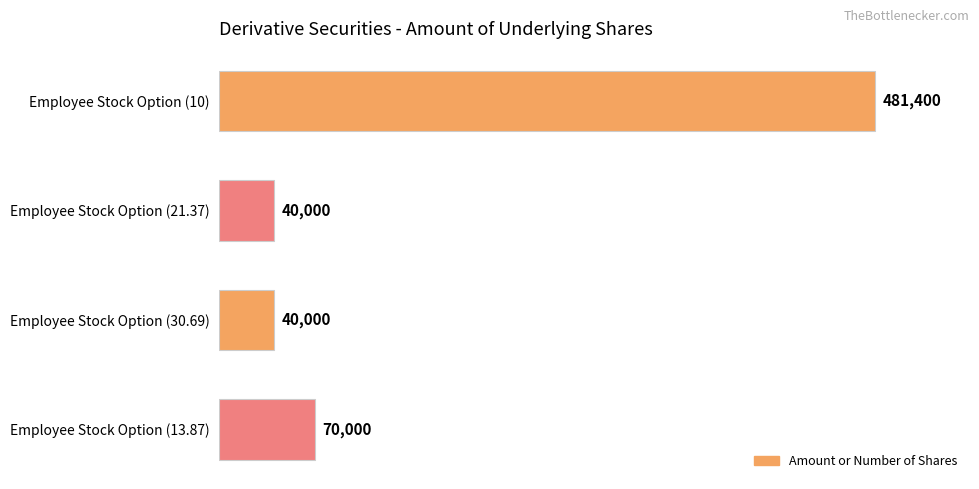

How many series are shown in this chart?

1